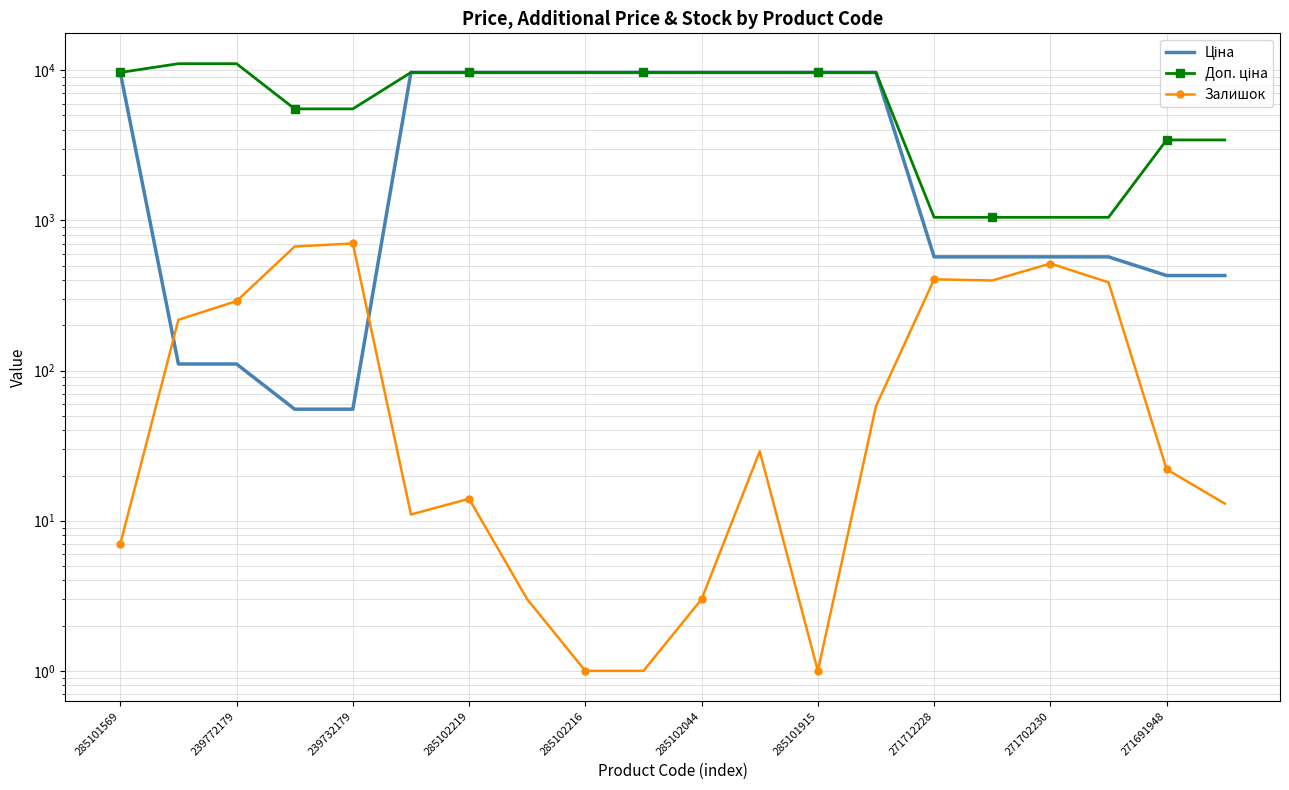

At which label is Залишок closest to 351?

17